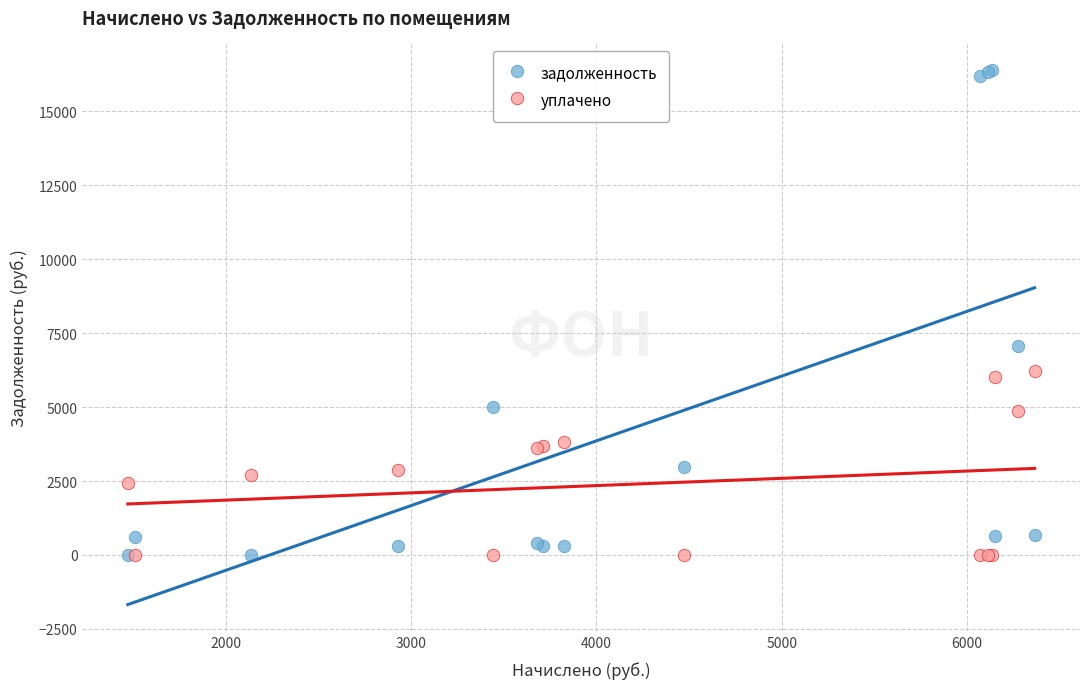

Across all series, what Y value is closest to 8197?

7066.5